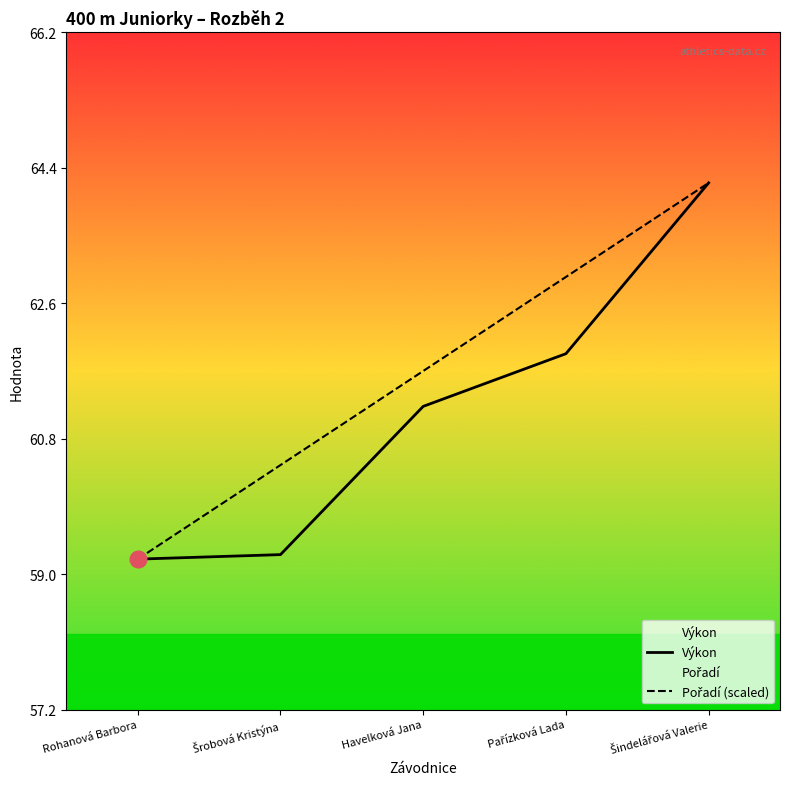

Which series has the largest total across all categories?

Pořadí (scaled)